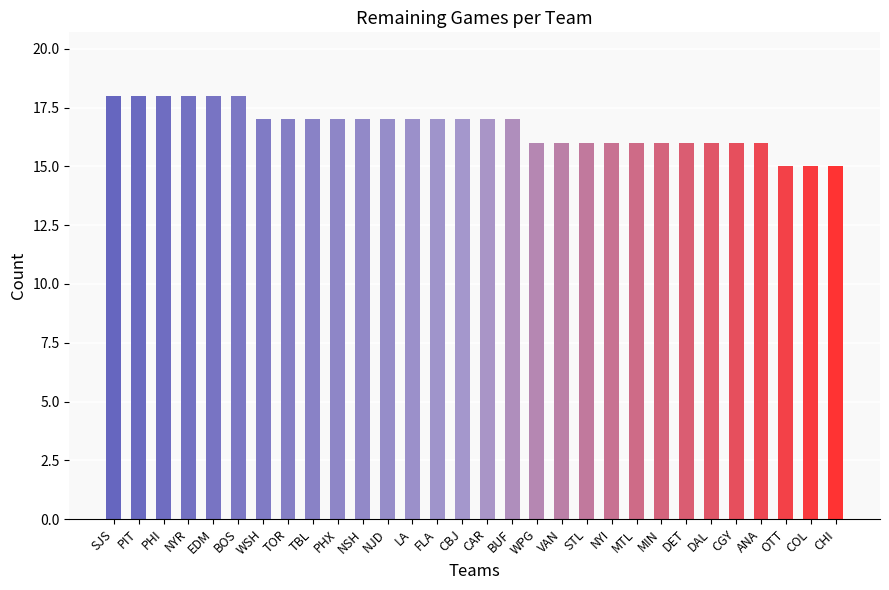

What is the difference between the maximum and minimum values?

3